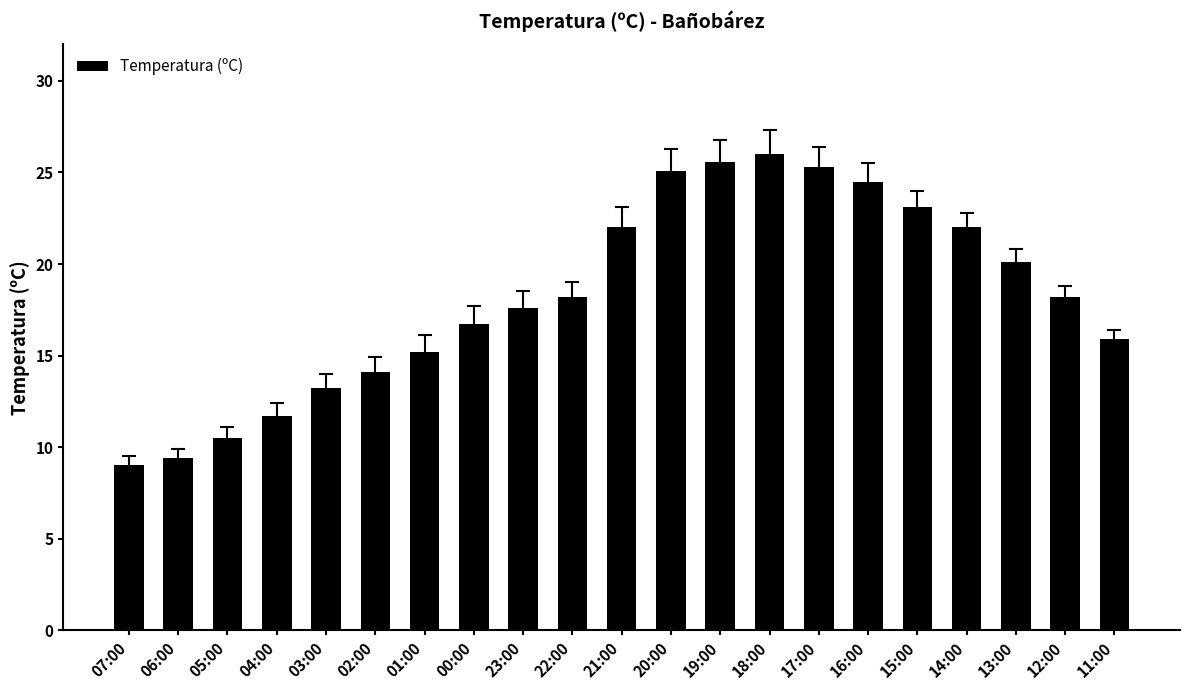

What is the difference between the values at 18:00 and 12:00?

7.8